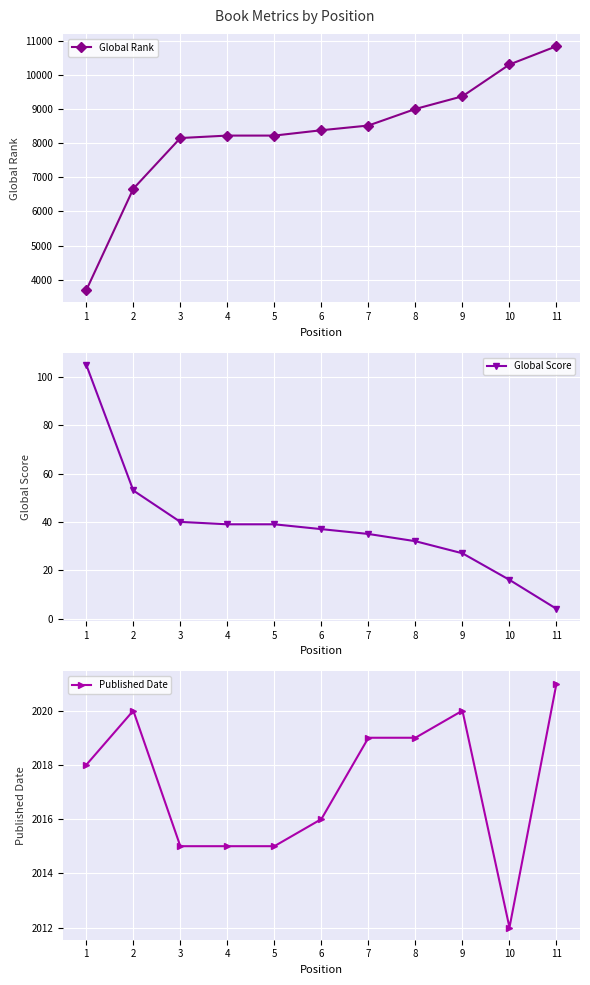

What are all the series names shown in the legend?

Global Rank, Global Score, Published Date